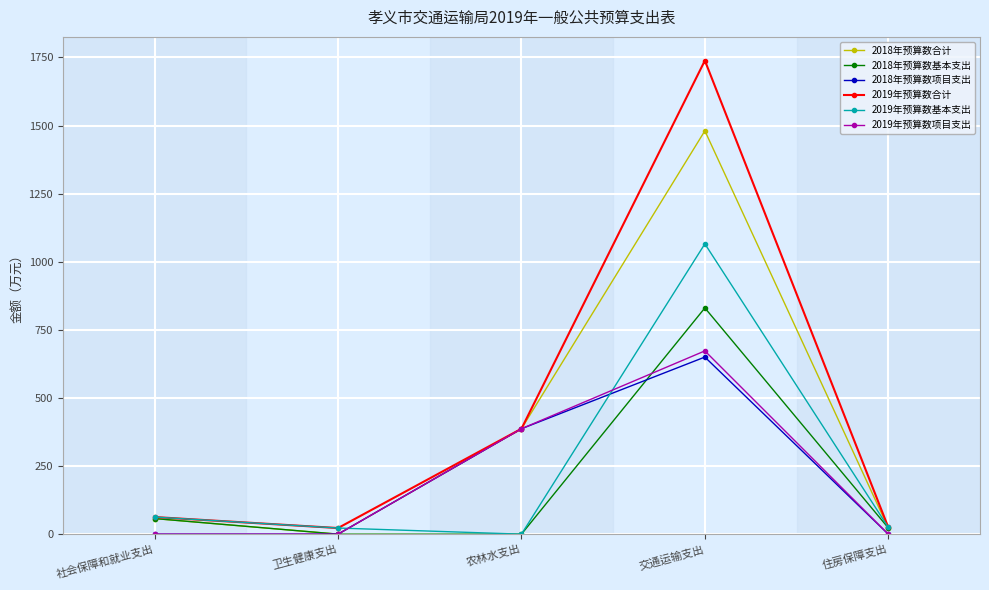

At which label is 2018年预算数基本支出 closest to 415?

社会保障和就业支出